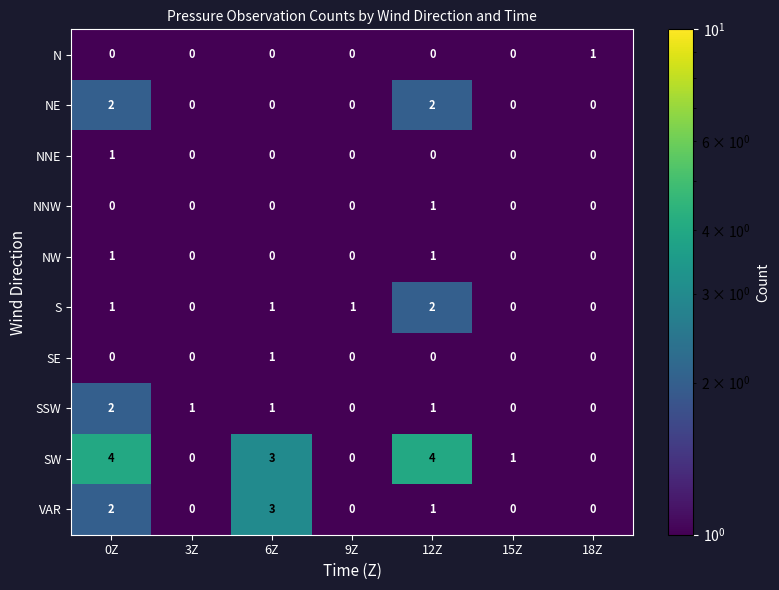

What is the sum of all VAR values?

6